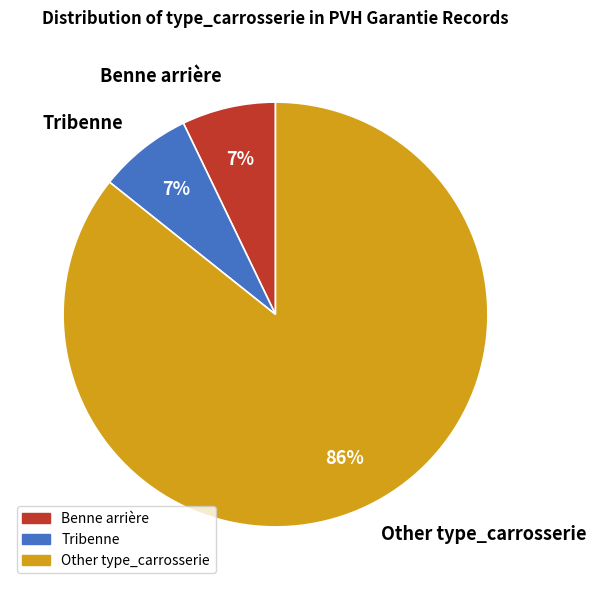

Count the number of slices in the pie.

3